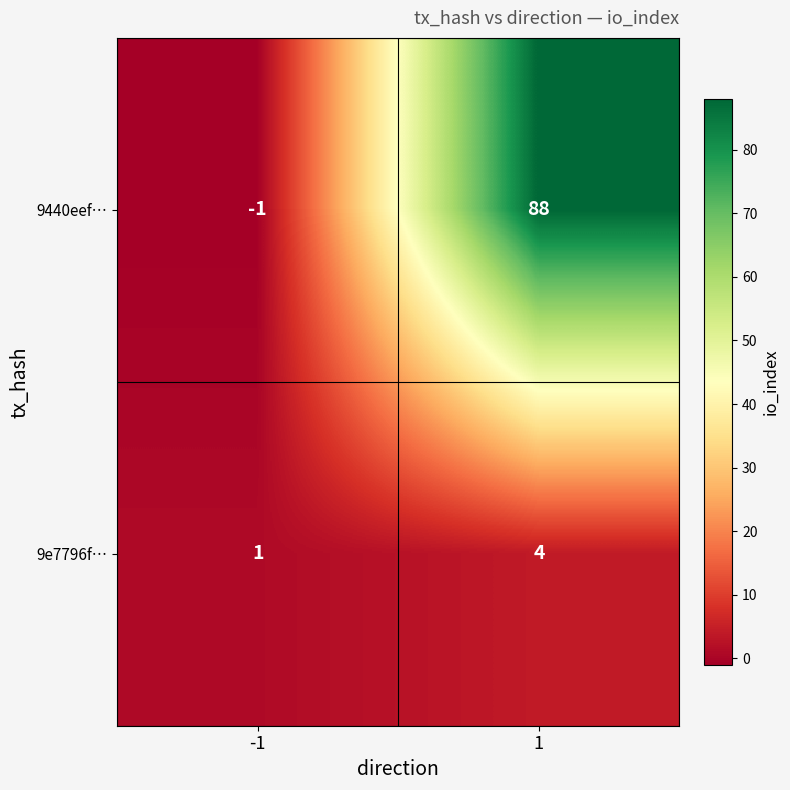

What is the total value across all series at 1?

92